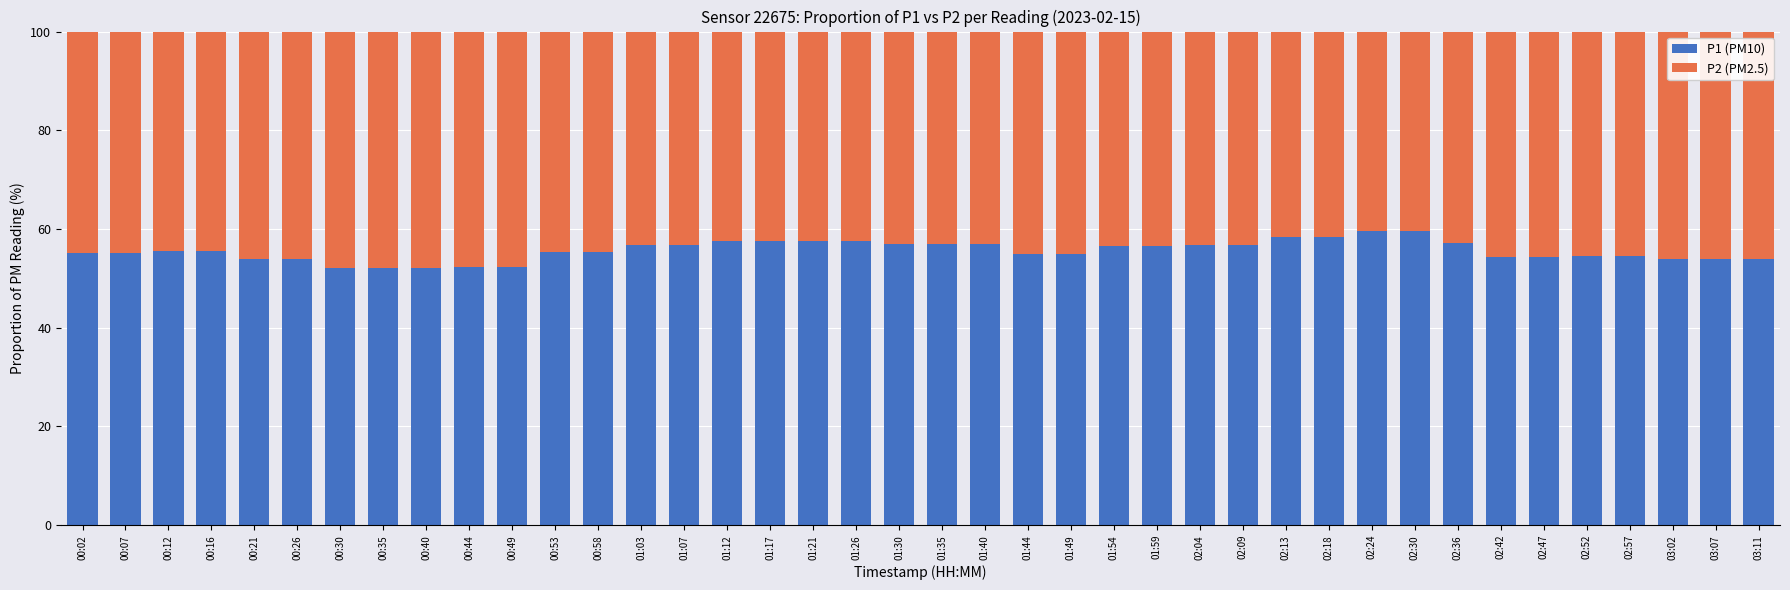

How many categories are shown in the chart?

40